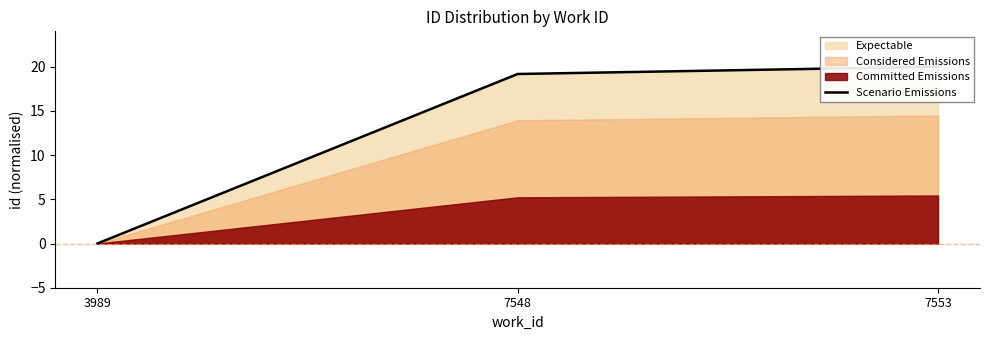

What is the value of the 3rd point from the left?

20.0